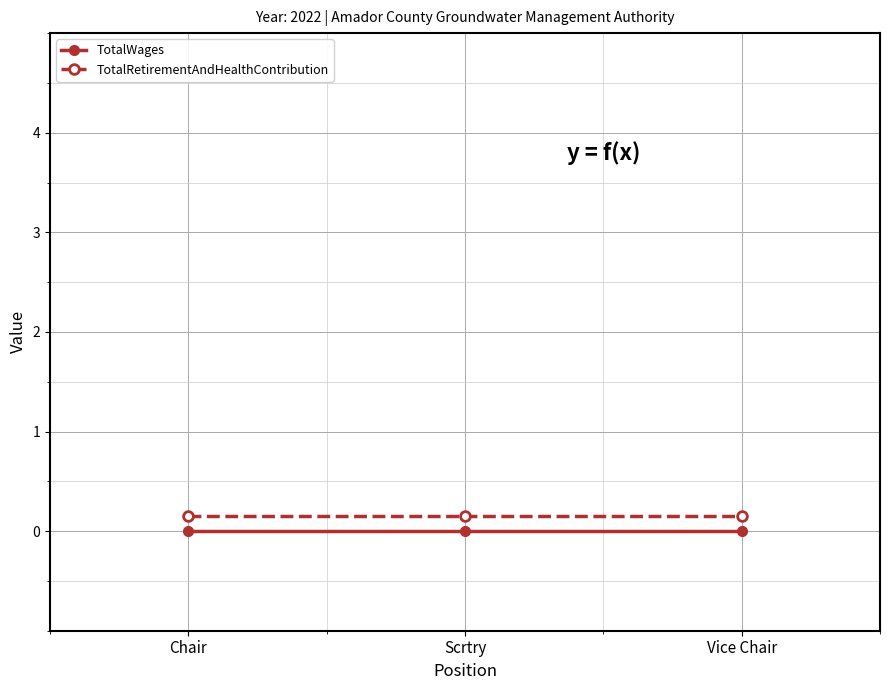

What position from the right is Scrtry?

2